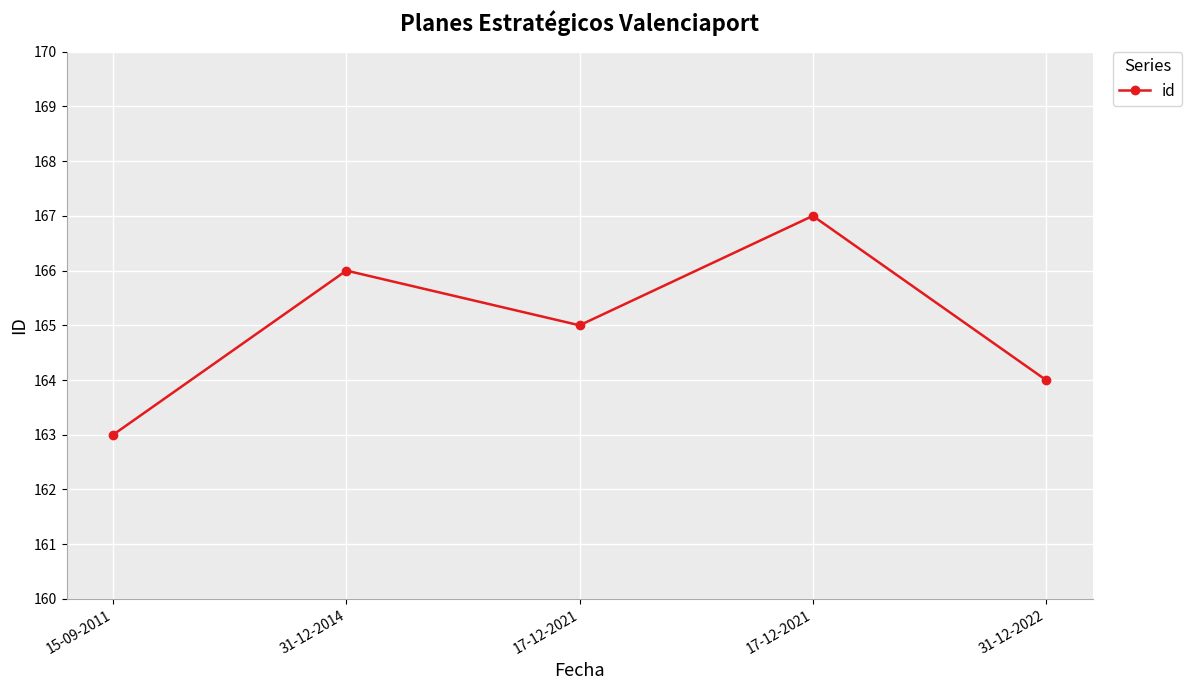

Reading right to left, transcribe all the data shown in this chart.

31-12-2022=164	17-12-2021=167	17-12-2021=165	31-12-2014=166	15-09-2011=163